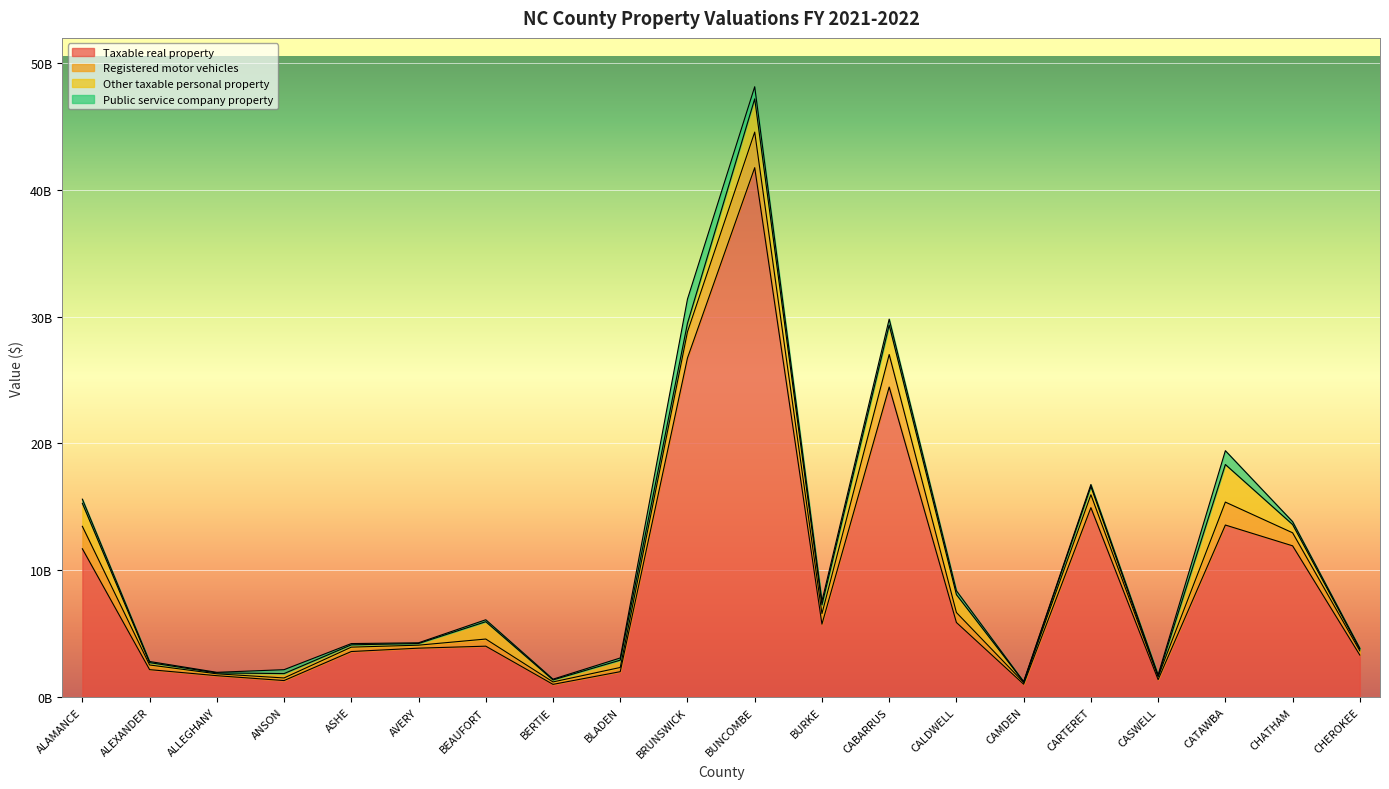

Count the number of data series in this chart.

4